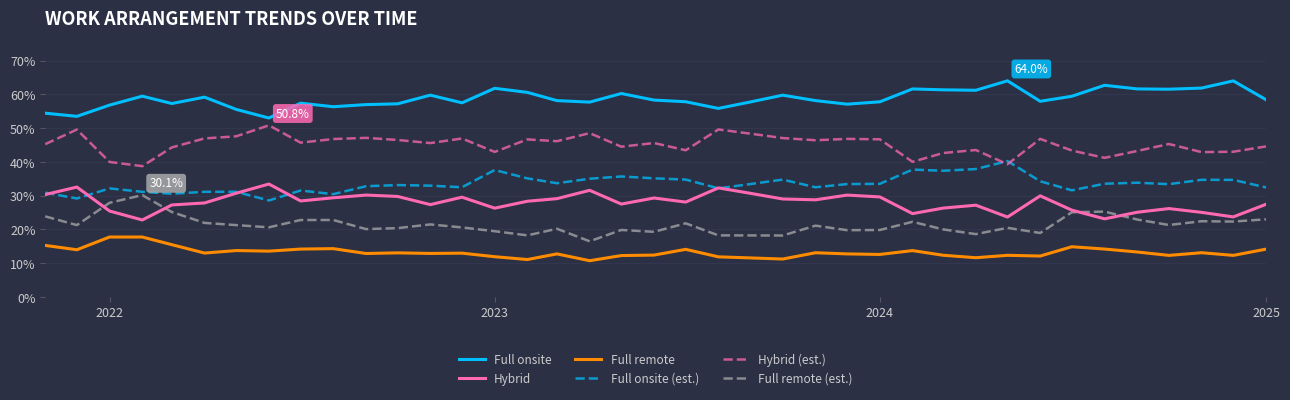

True or false: Full onsite and Full onsite (est.) cross at least once.

False